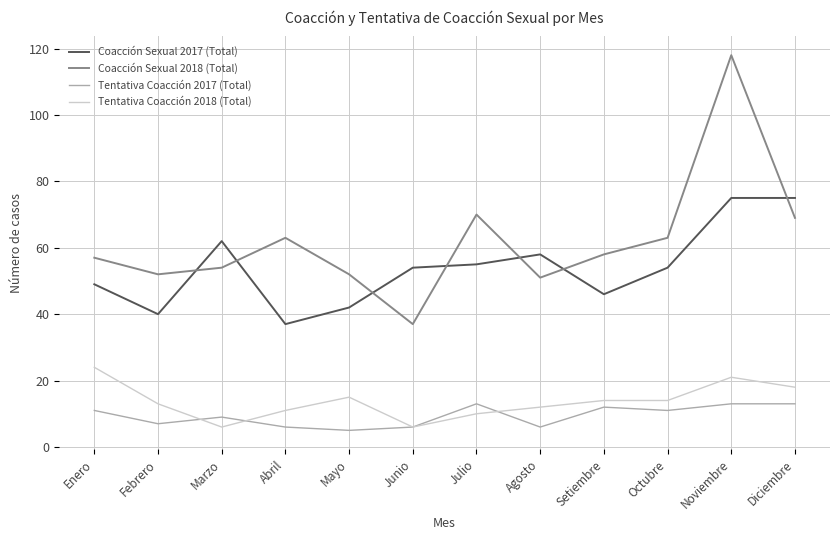

At which category is the sum across all series the highest?

Noviembre